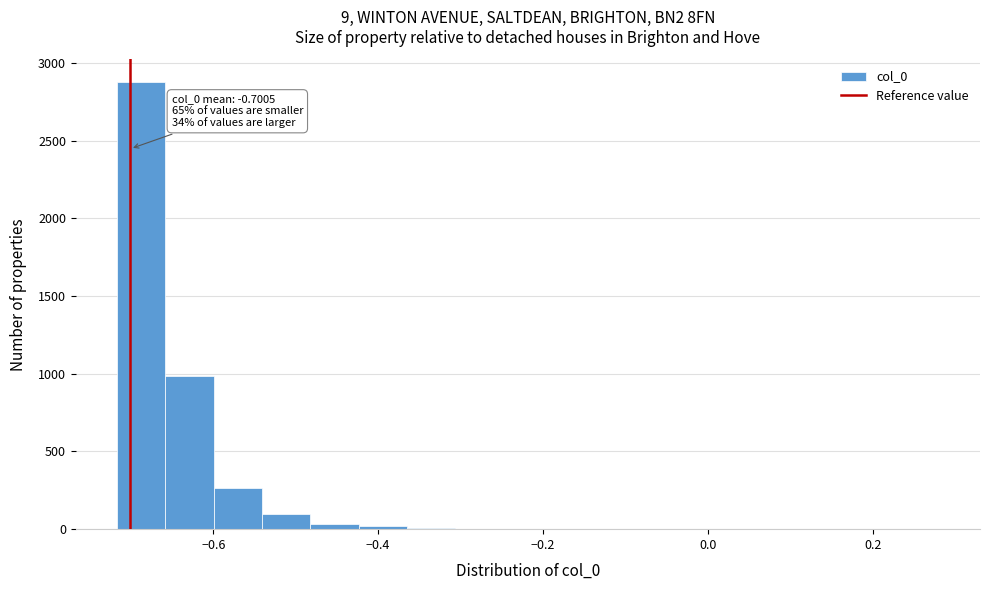

Read against the x-axis, roughly where is the centre of the tallest bar?

-0.68